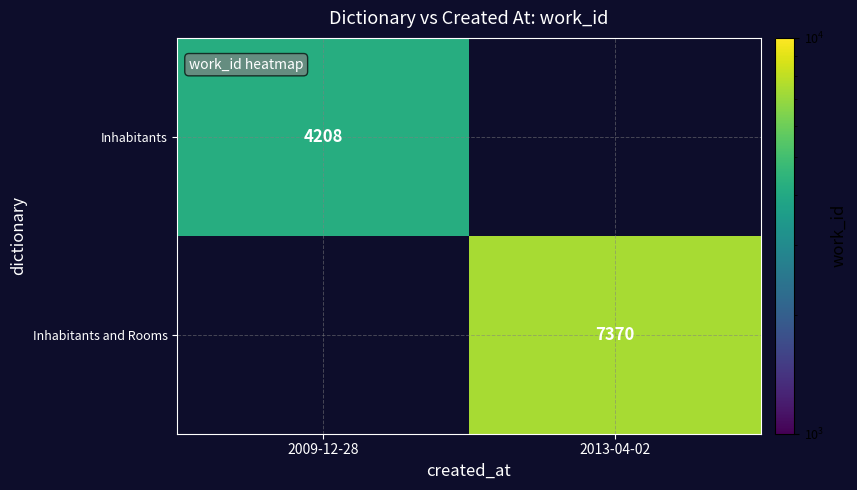

Is the value of Inhabitants at 2009-12-28 greater than the value of Inhabitants and Rooms at 2013-04-02?

No